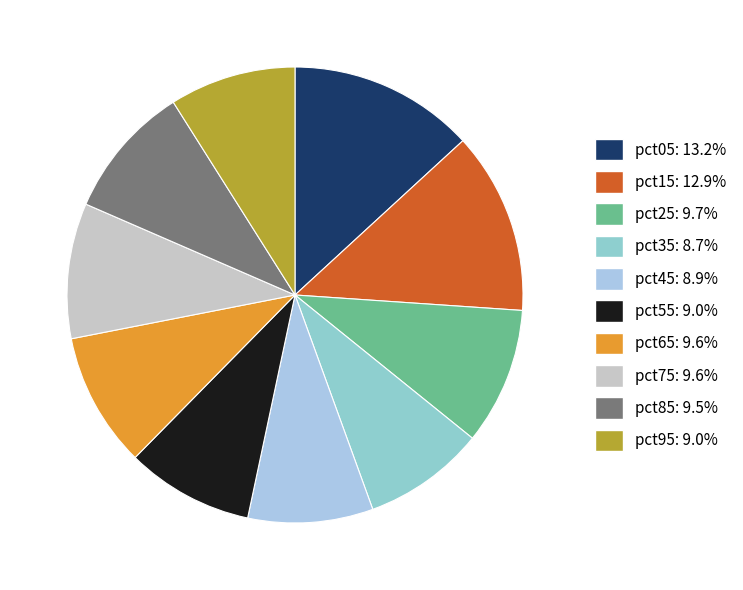

To the nearest percent, what is the difference between the largest and smallest slice percentages?

5%